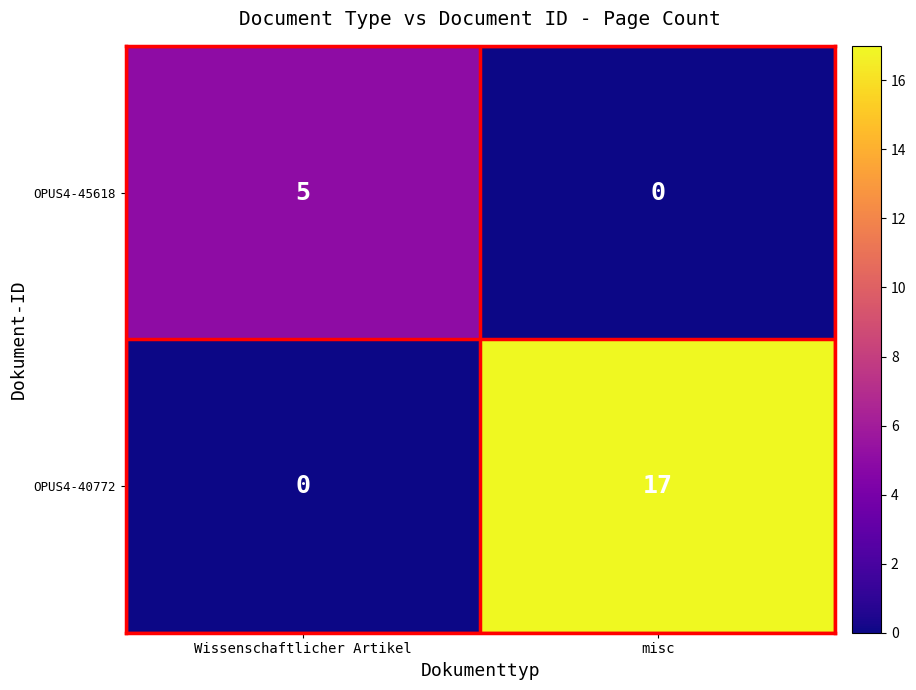

What is the difference between the highest and lowest values at Wissenschaftlicher Artikel?

5